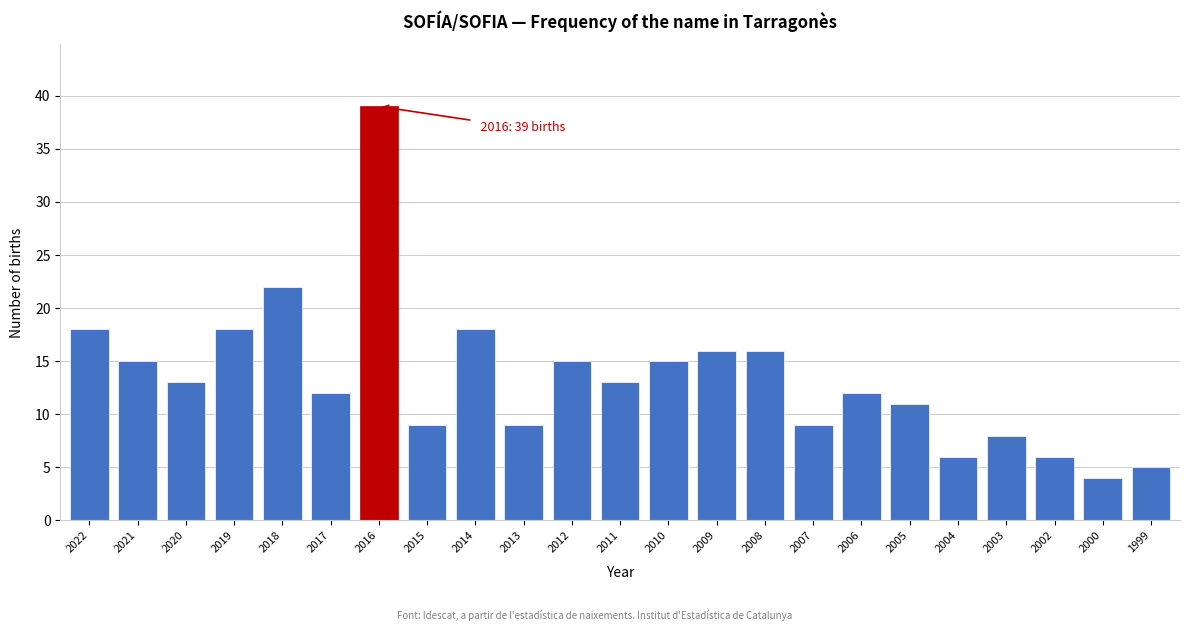

Reading right to left, extract all data points from this chart.

5	4	6	8	6	11	12	9	16	16	15	13	15	9	18	9	39	12	22	18	13	15	18